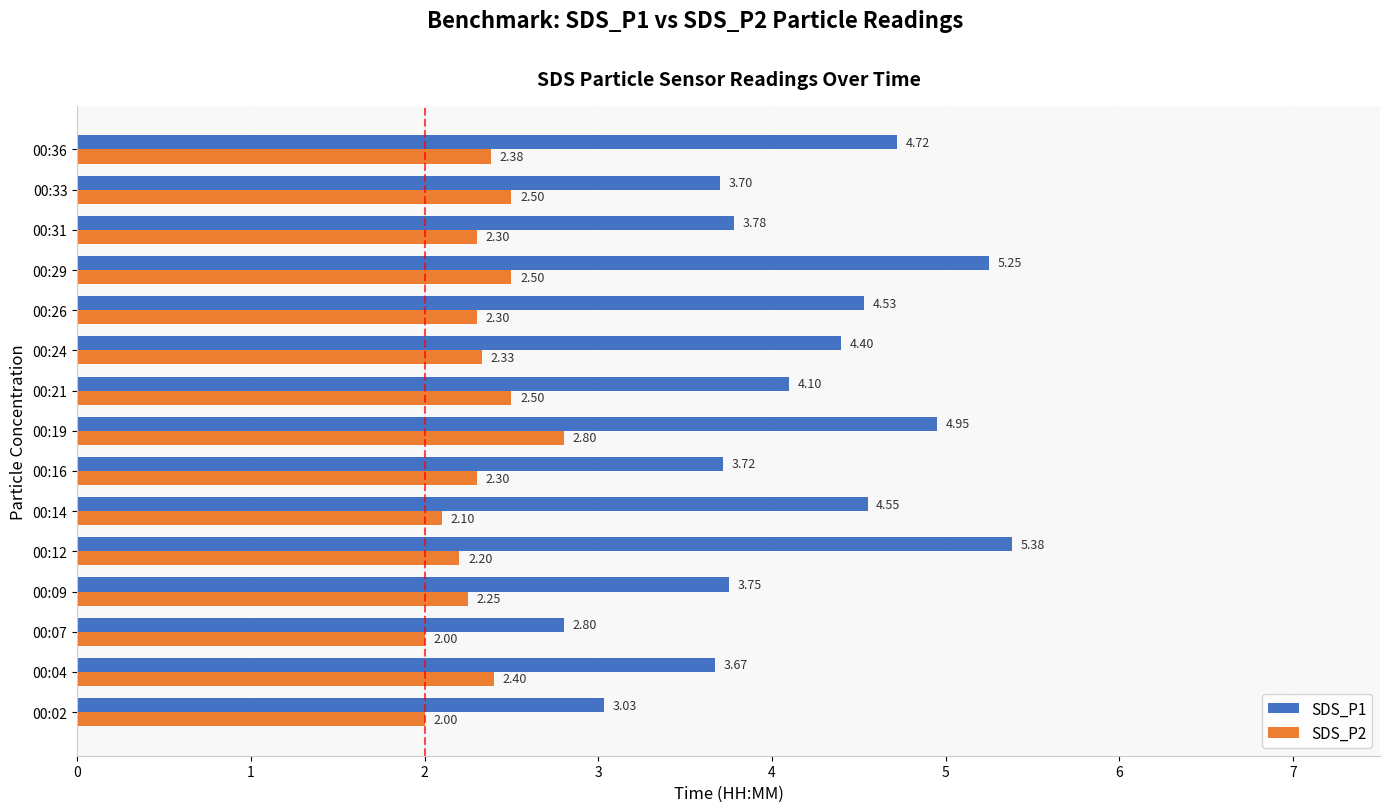

What is the difference between the maximum and minimum values in the SDS_P1 series?

2.6